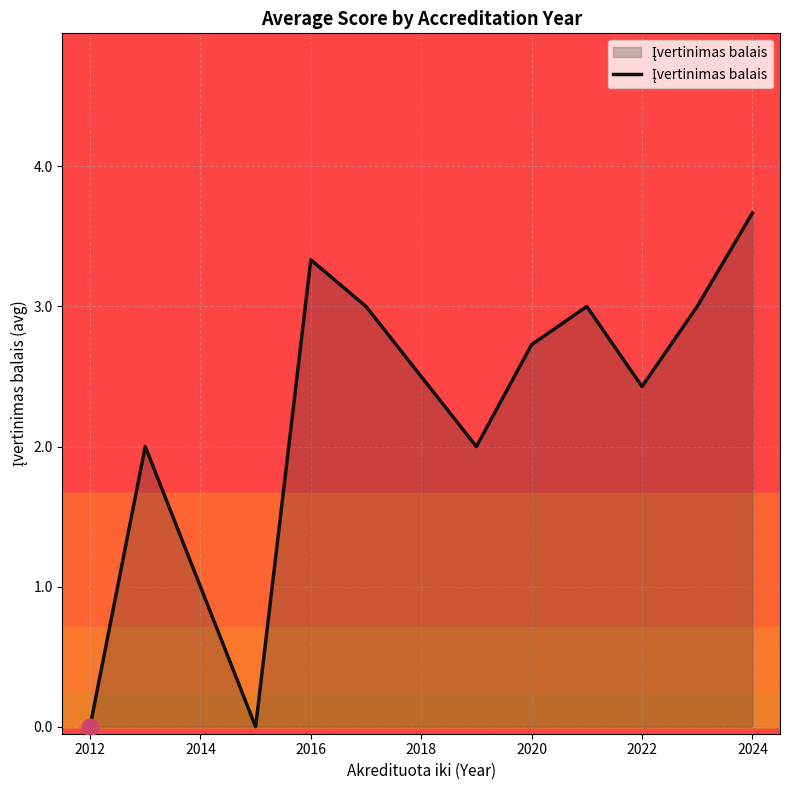

What is the maximum value shown in the chart?

3.7